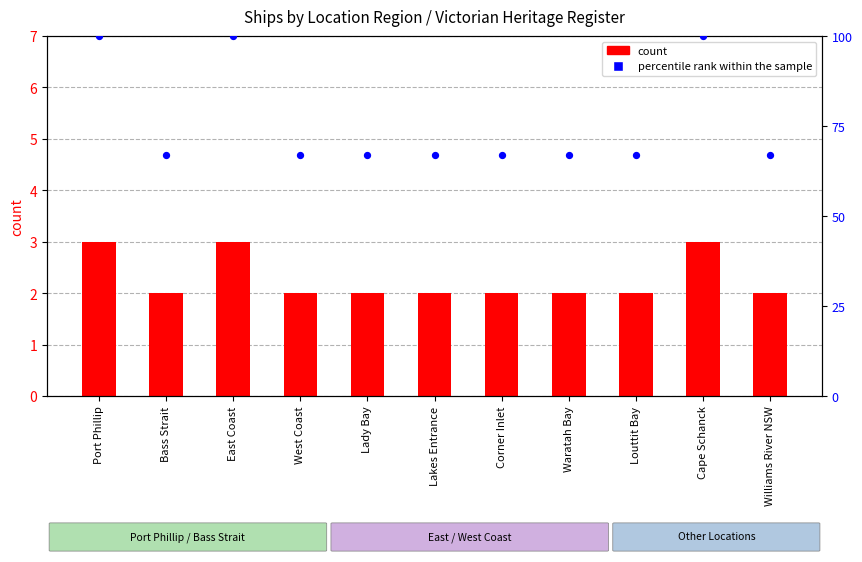

At which category is the sum across all series the highest?

Port Phillip